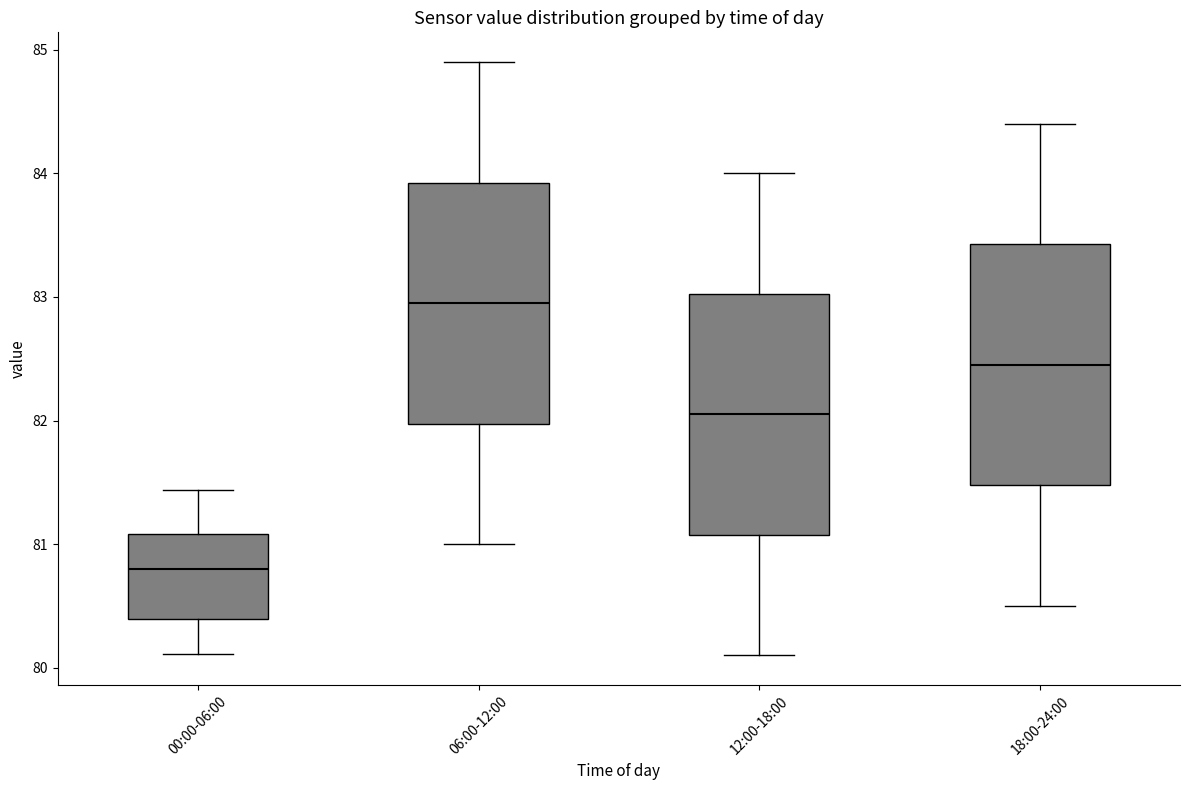

Which box's median line is the lowest?

00:00-06:00